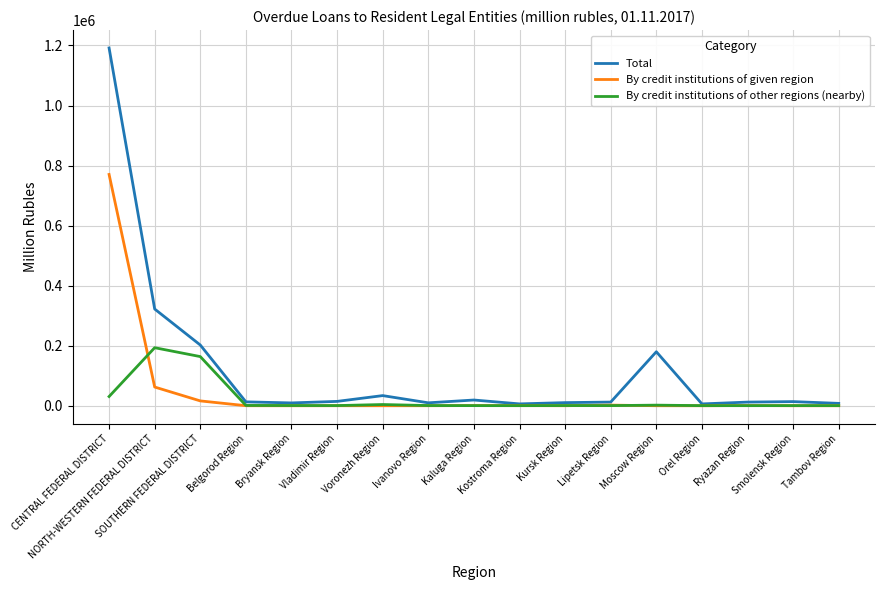

What is the spread (max minus min) of values at Ryazan Region?

11819